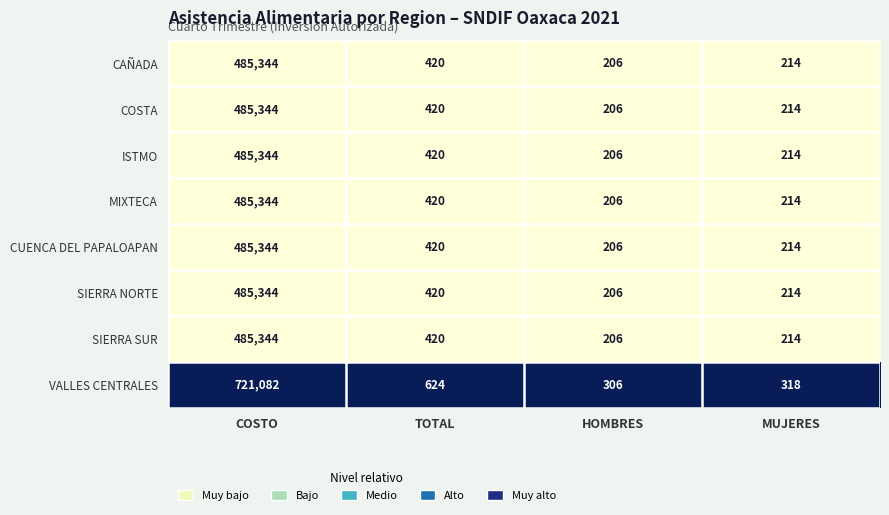

Is the value of ISTMO at MUJERES greater than the value of VALLES CENTRALES at TOTAL?

No